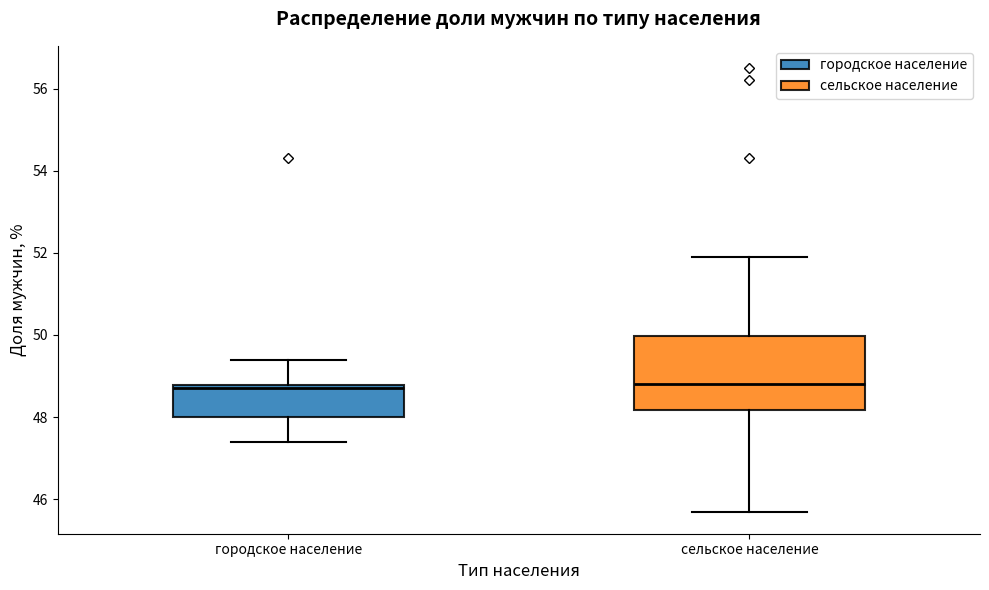

Comparing the boxes themselves (not the whiskers), which one is the tallest?

сельское население